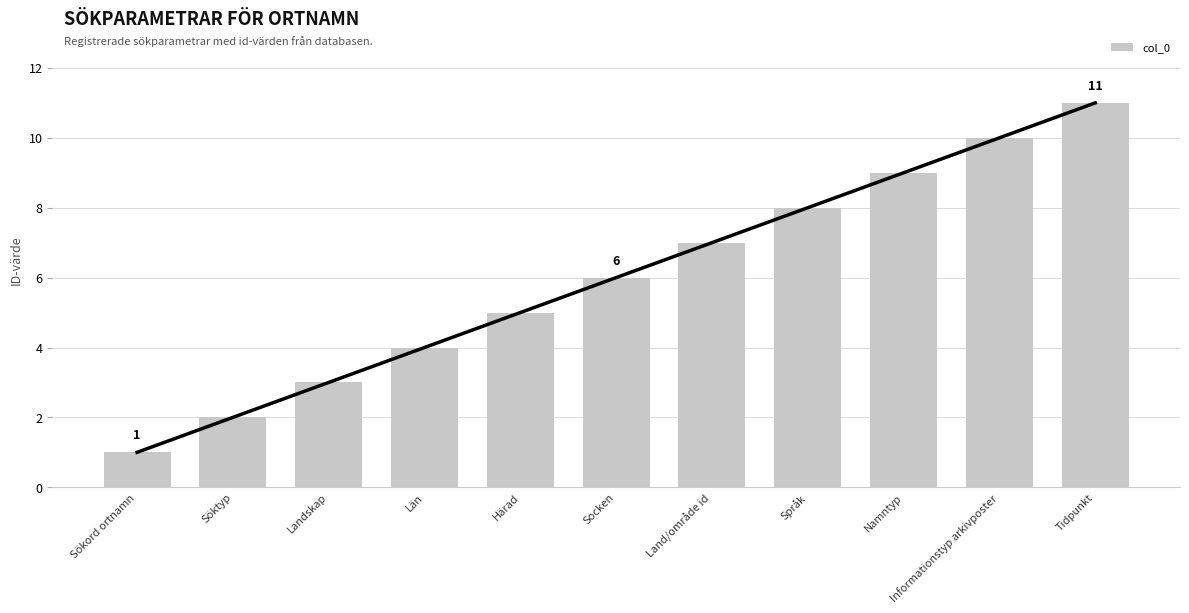

The chart shows a value of 2 at Härad. True or false?

False